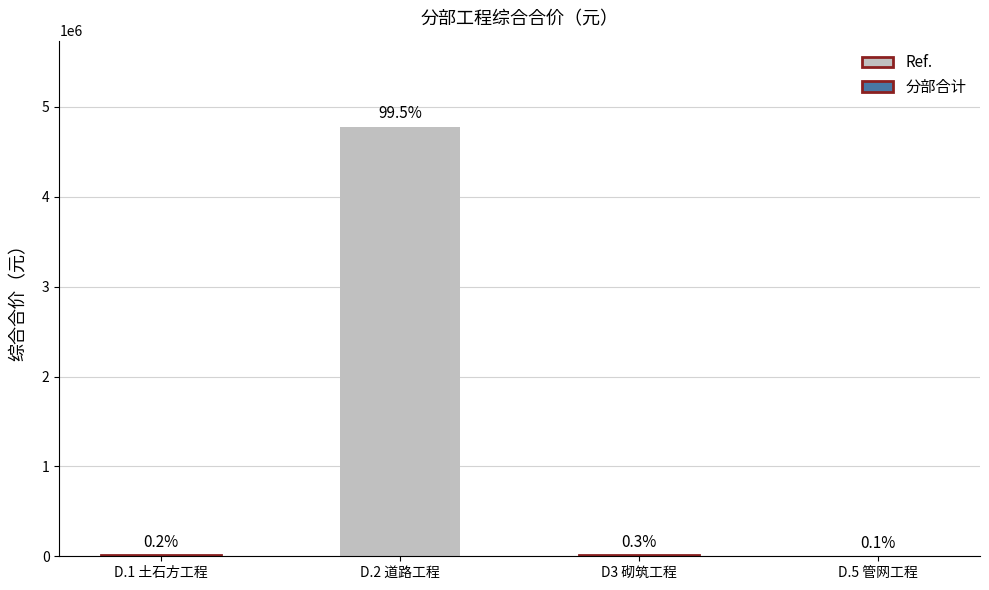

How many data points are less than 14233?

2